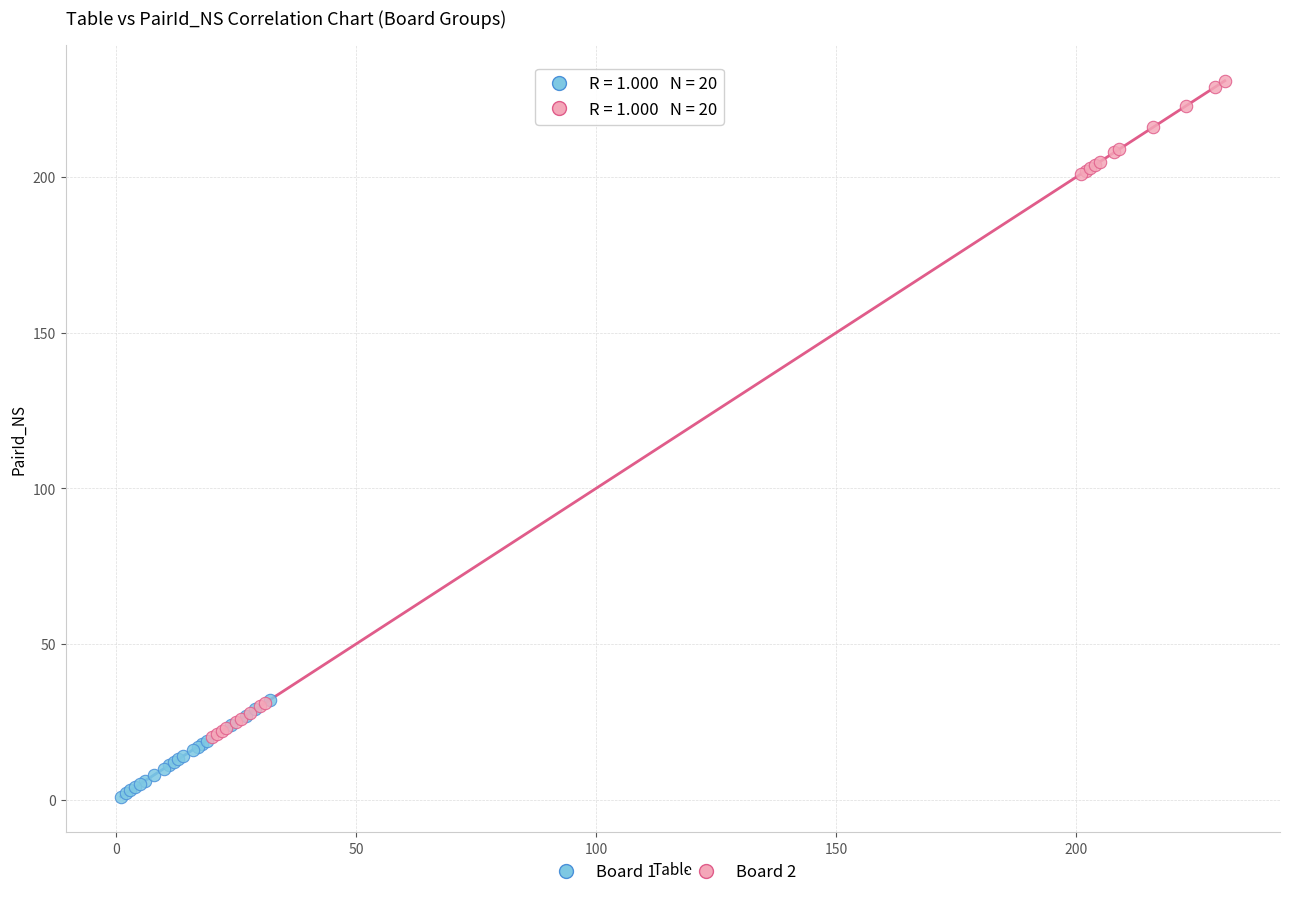

Which series contains the highest Y value?

Board 2